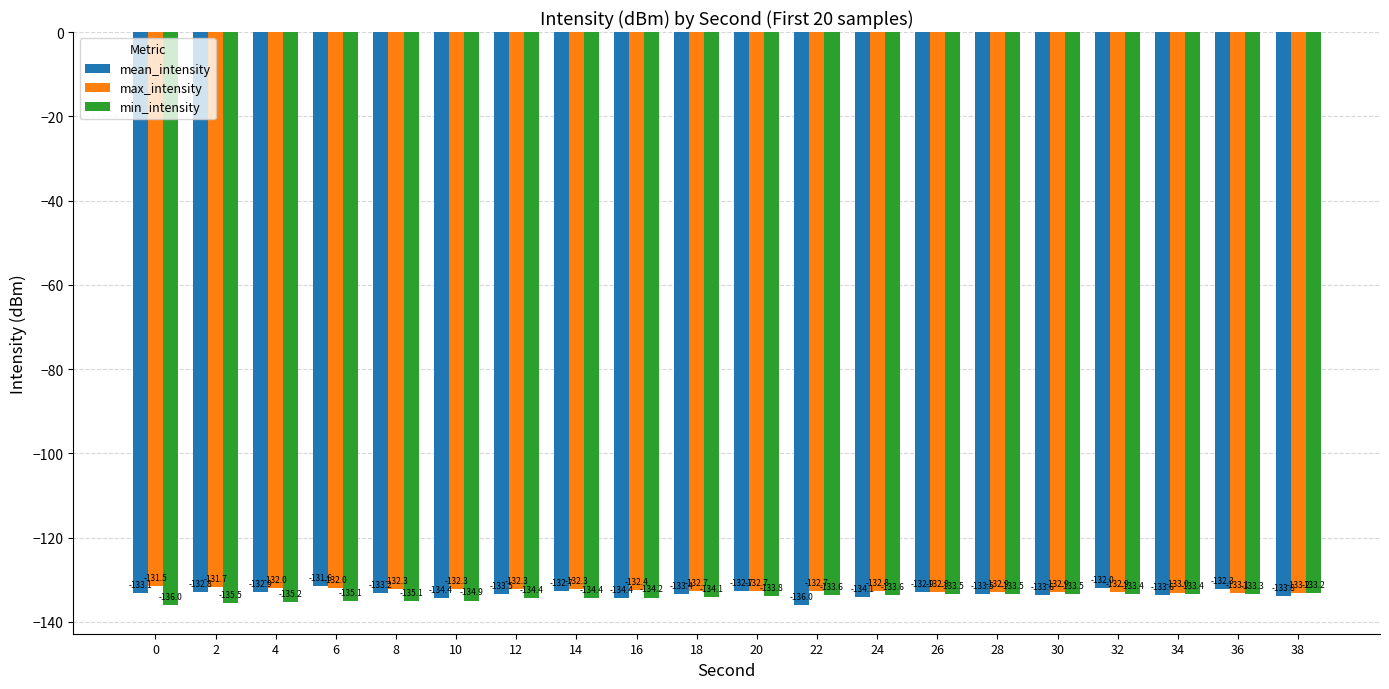

Count the number of categories in the chart.

20